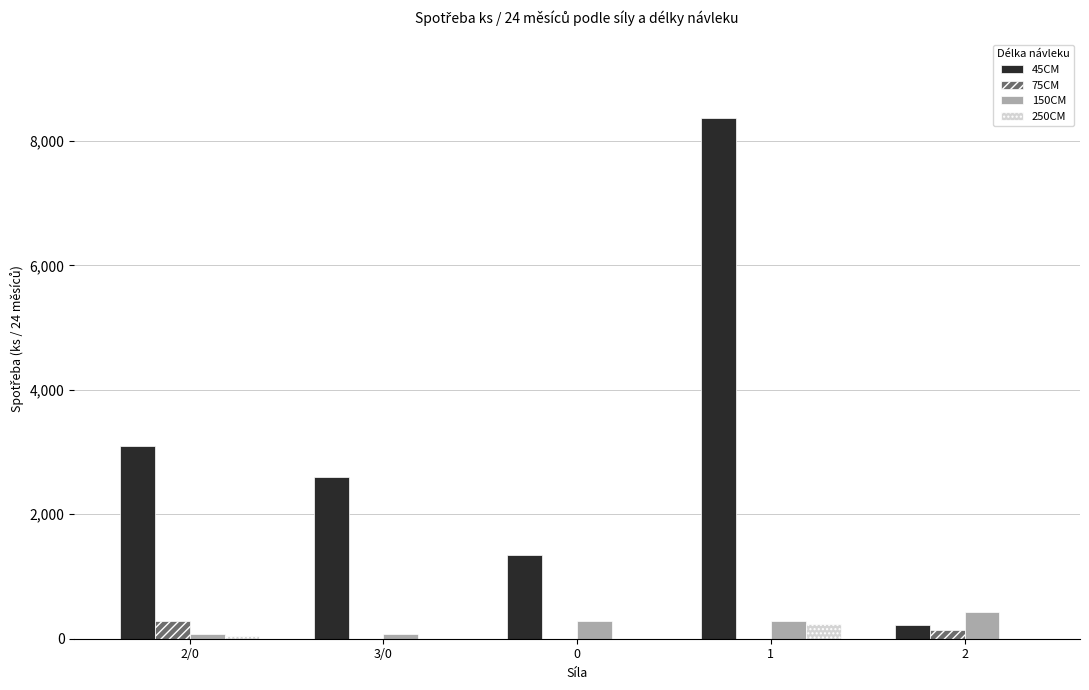

Which series changed the most between 0 and 1?

45CM